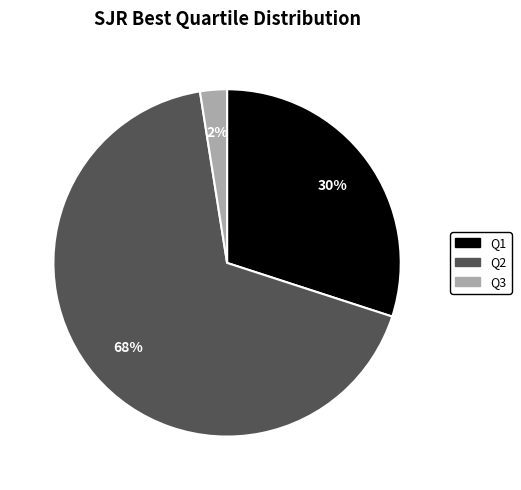

To the nearest percent, what is the average slice percentage?

33%